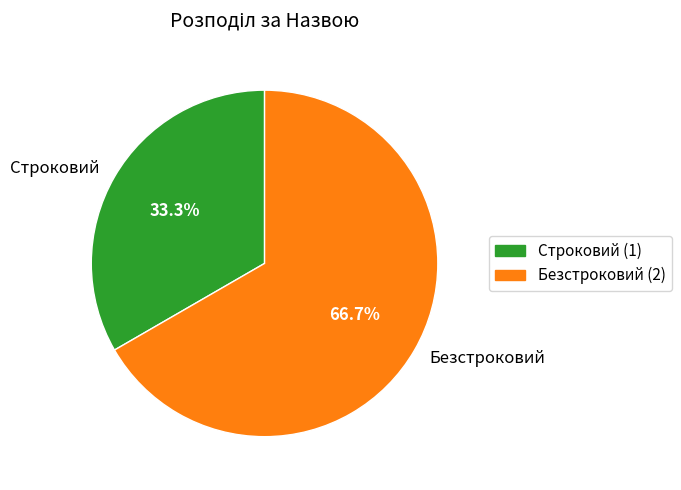

Is it true that Безстроковий is 72% of the pie?

False